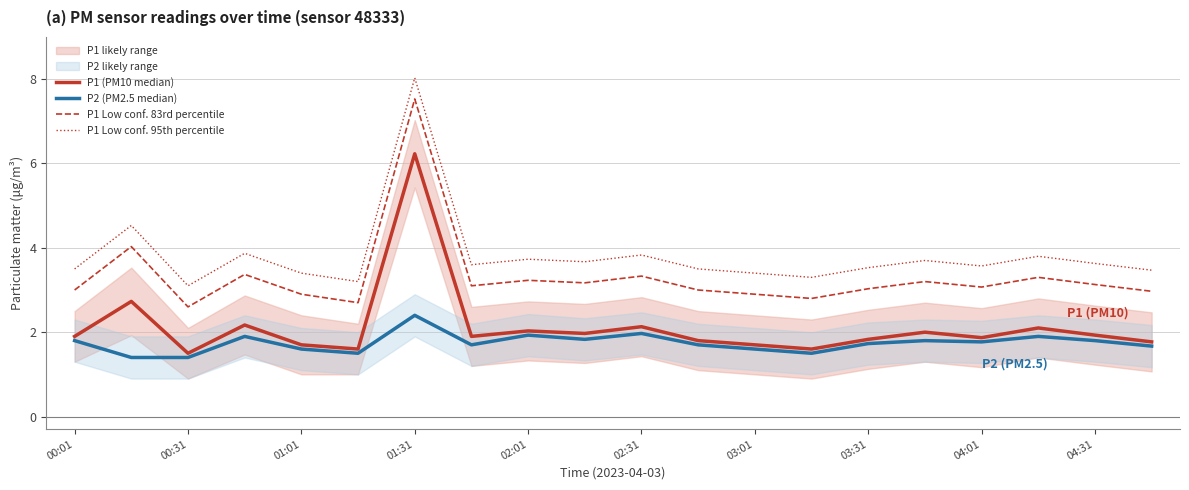

The value of P1 Low conf. 83rd percentile at 15 is 3.2. True or false?

True